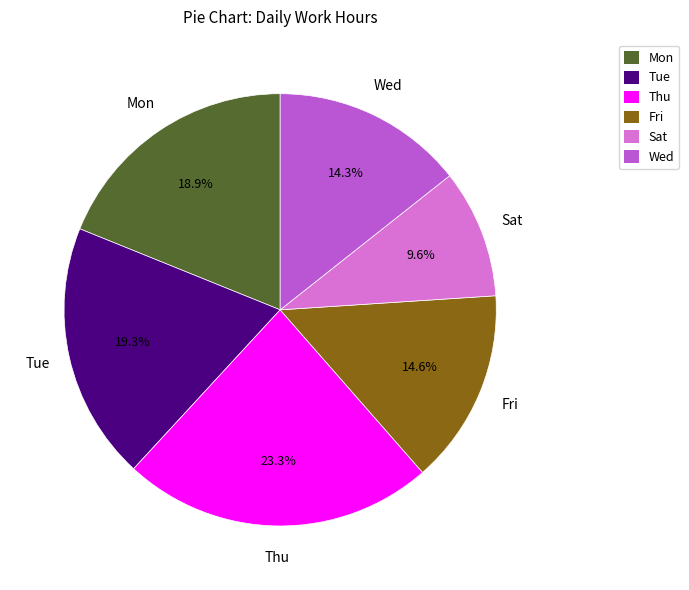

Which slice is the largest?

Thu